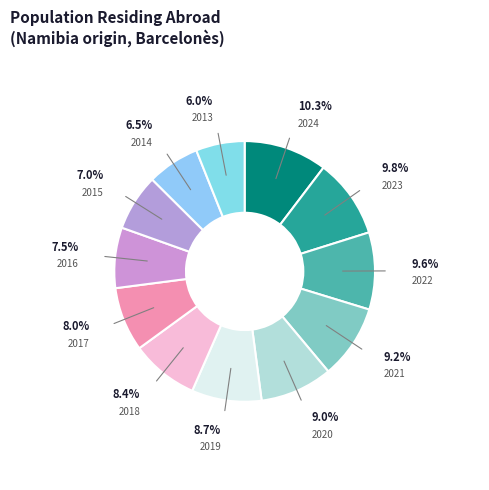

What percentage is NOT represented by 2018?

91.6%